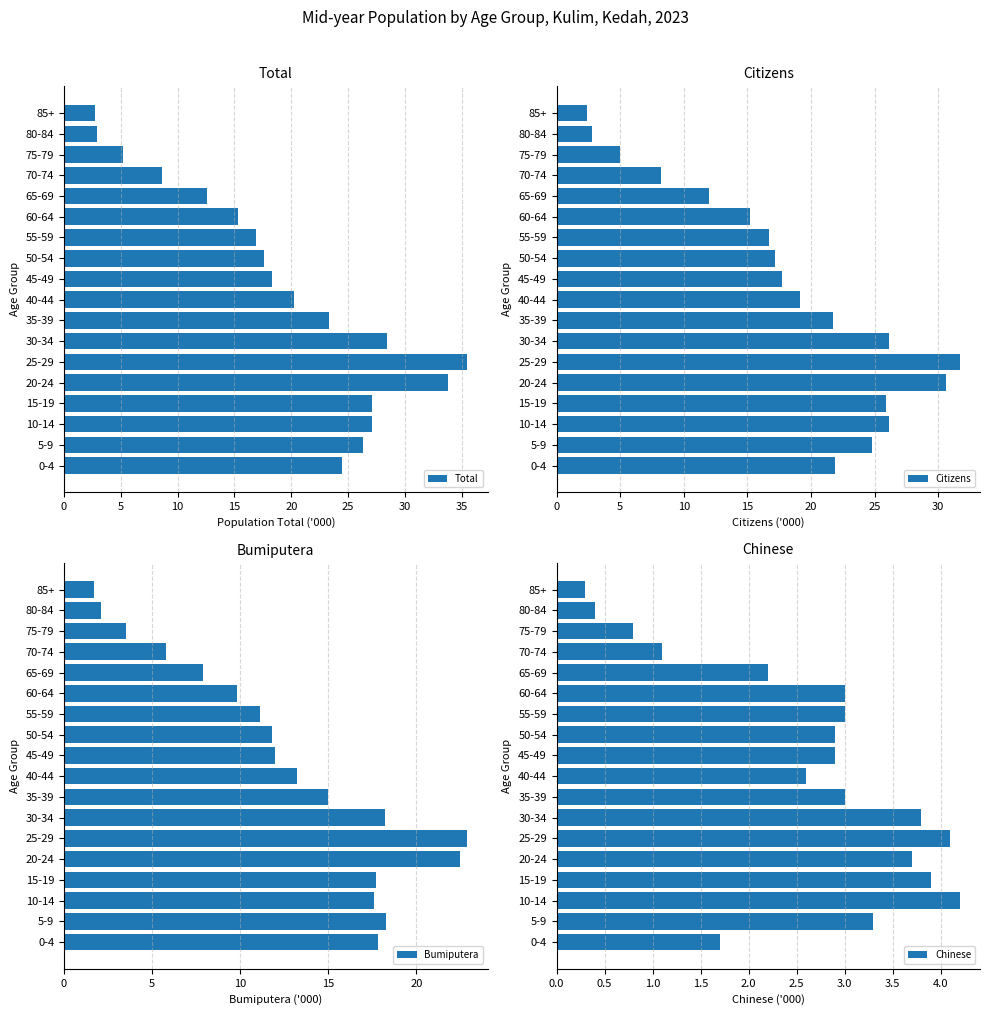

How many groups of bars are there?

18